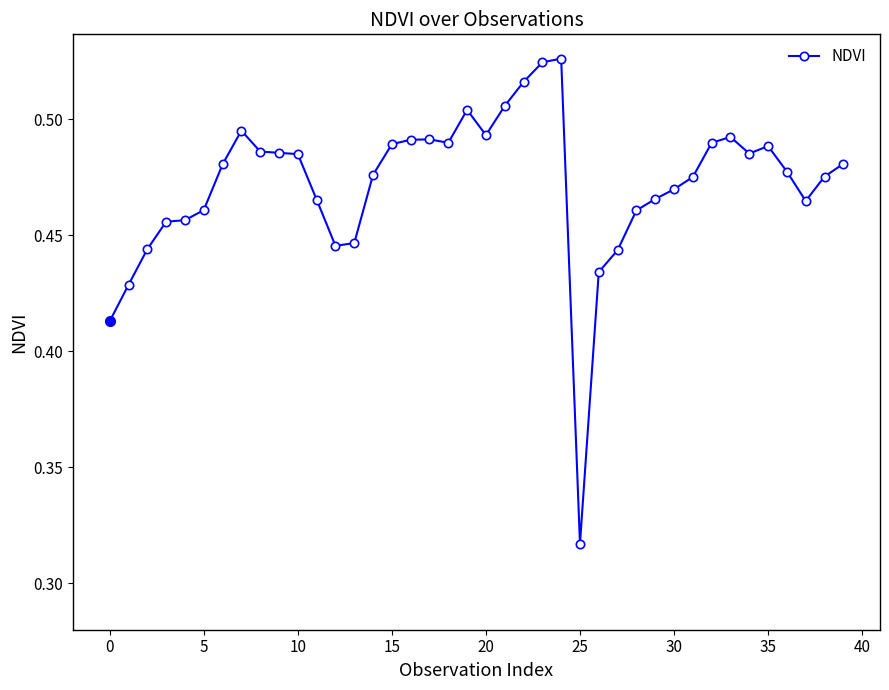

Count the values in the range 0 to 1.

40